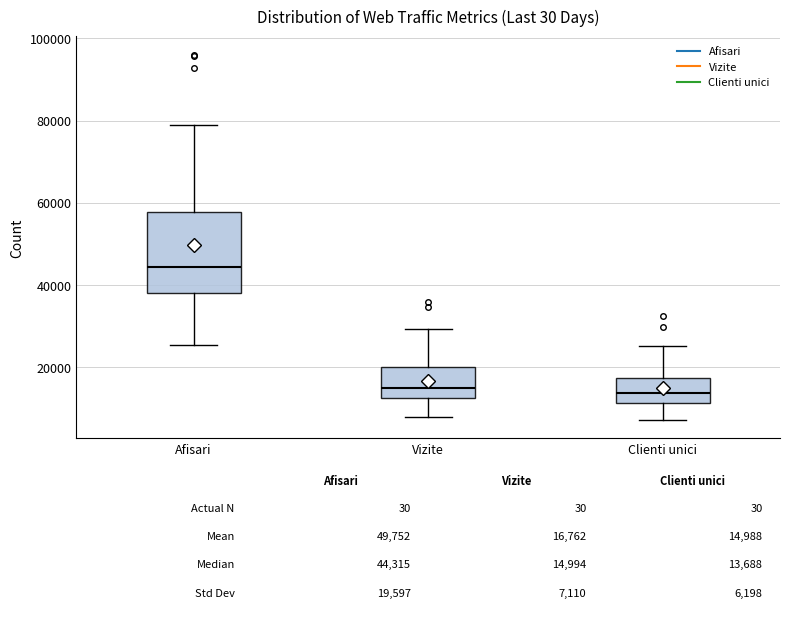

Comparing the boxes themselves (not the whiskers), which one is the tallest?

Afisari